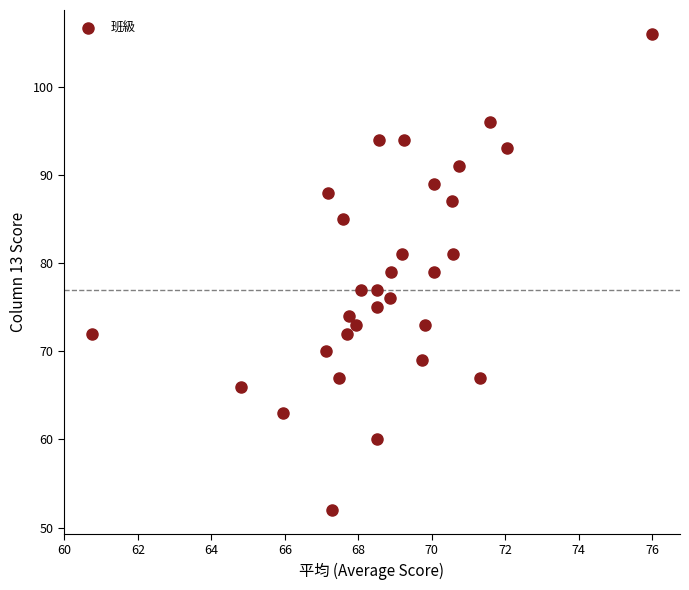

What is the range of Y values (max minus min)?

54